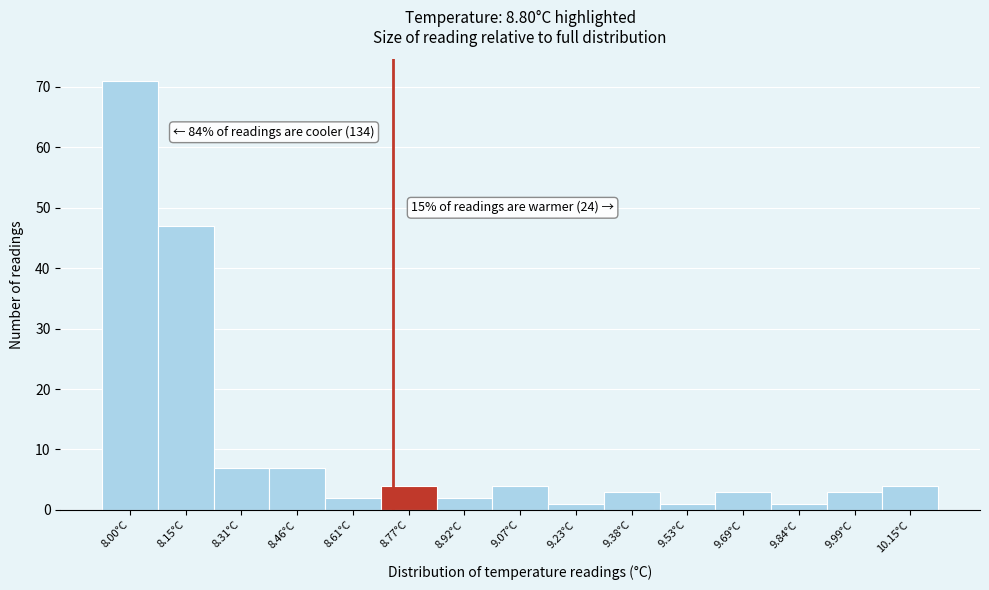

Reading left to right, transcribe all the data shown in this chart.

8.00°C=71	8.15°C=47	8.31°C=7	8.46°C=7	8.61°C=2	8.77°C=4	8.92°C=2	9.07°C=4	9.23°C=1	9.38°C=3	9.53°C=1	9.69°C=3	9.84°C=1	9.99°C=3	10.15°C=4